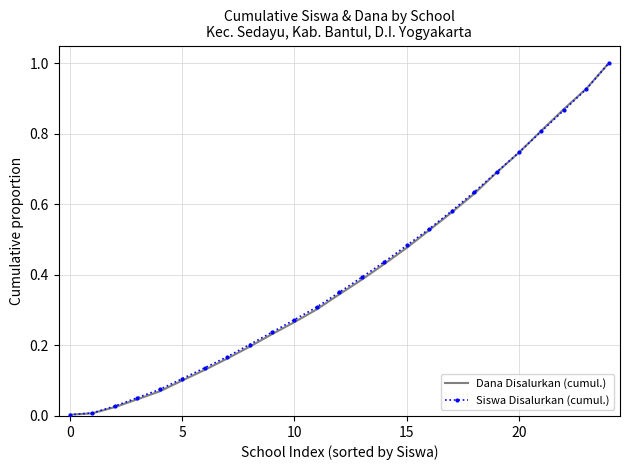

What is the maximum value for Siswa Disalurkan (cumul.)?

1.0